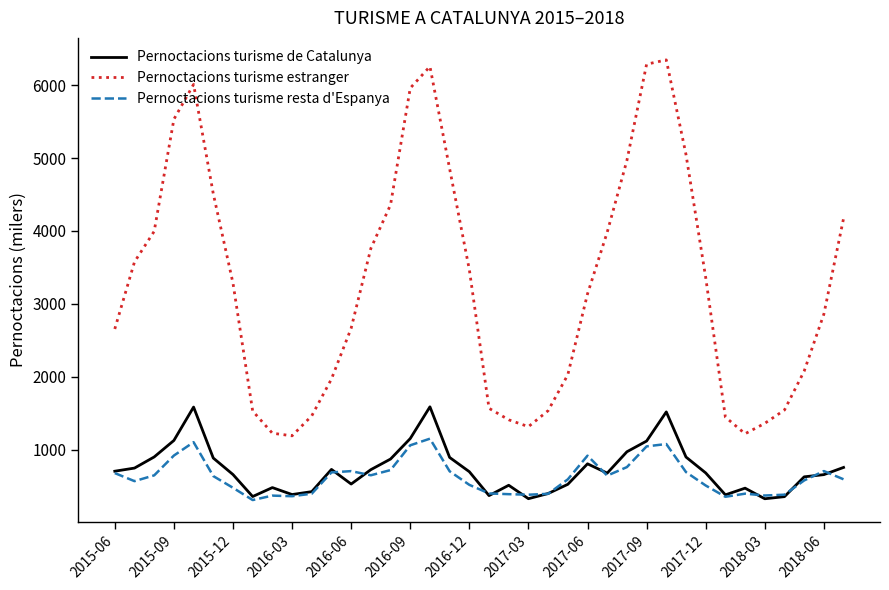

What is the average value of the Pernoctacions turisme estranger series?

3261.1